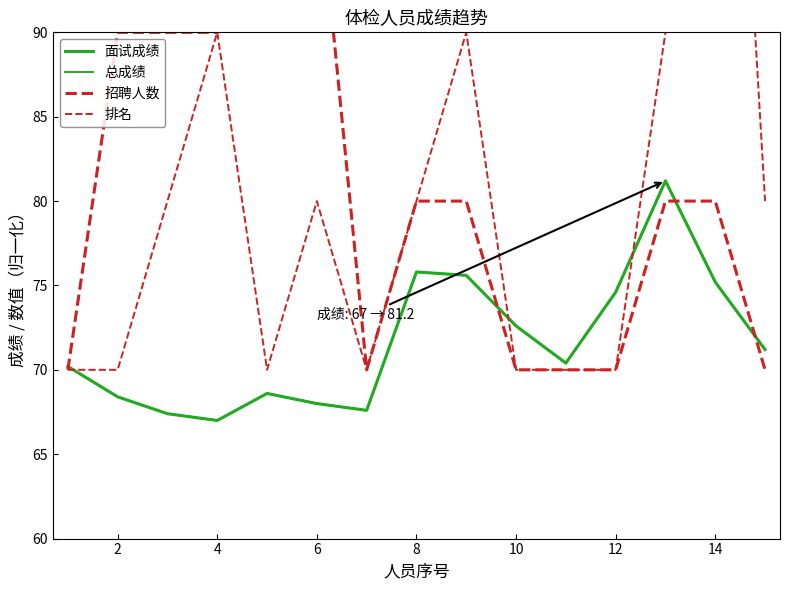

True or false: 面试成绩 has a value of 32.3 at 16.

False